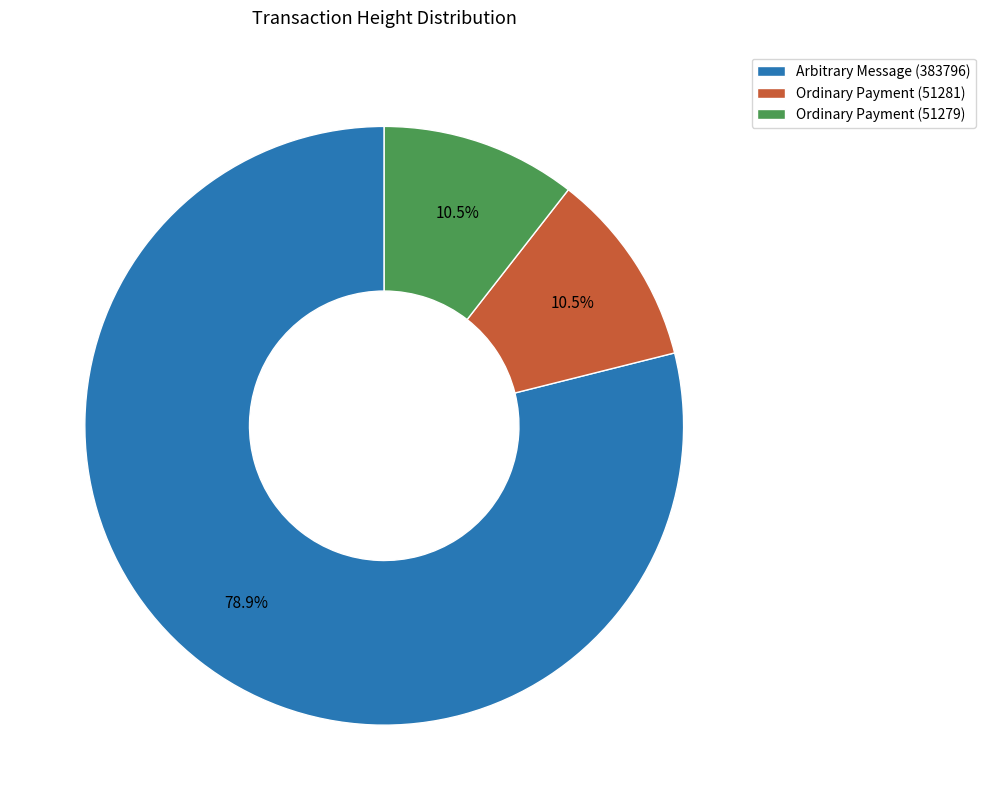

What percentage is the Arbitrary Message slice, to the nearest percent?

79%